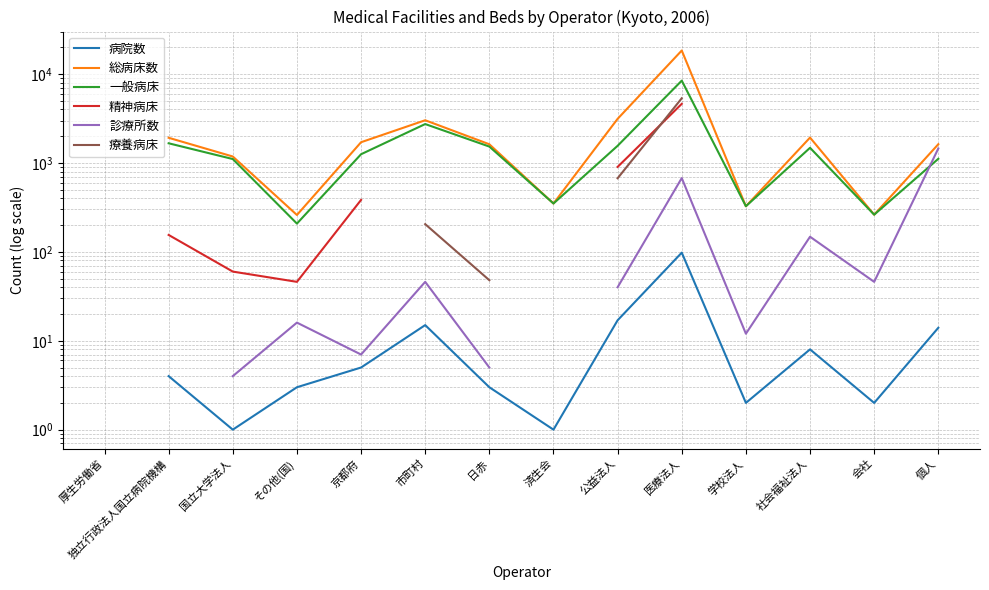

Where does the 総病床数 series first go above 1625?

独立行政法人国立病院機構